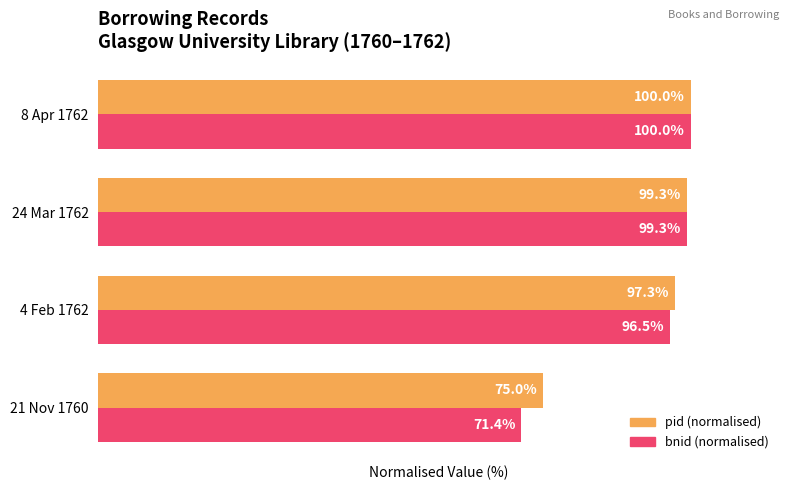

Rank the series by their average value, from lowest to highest.

bnid (normalised), pid (normalised)